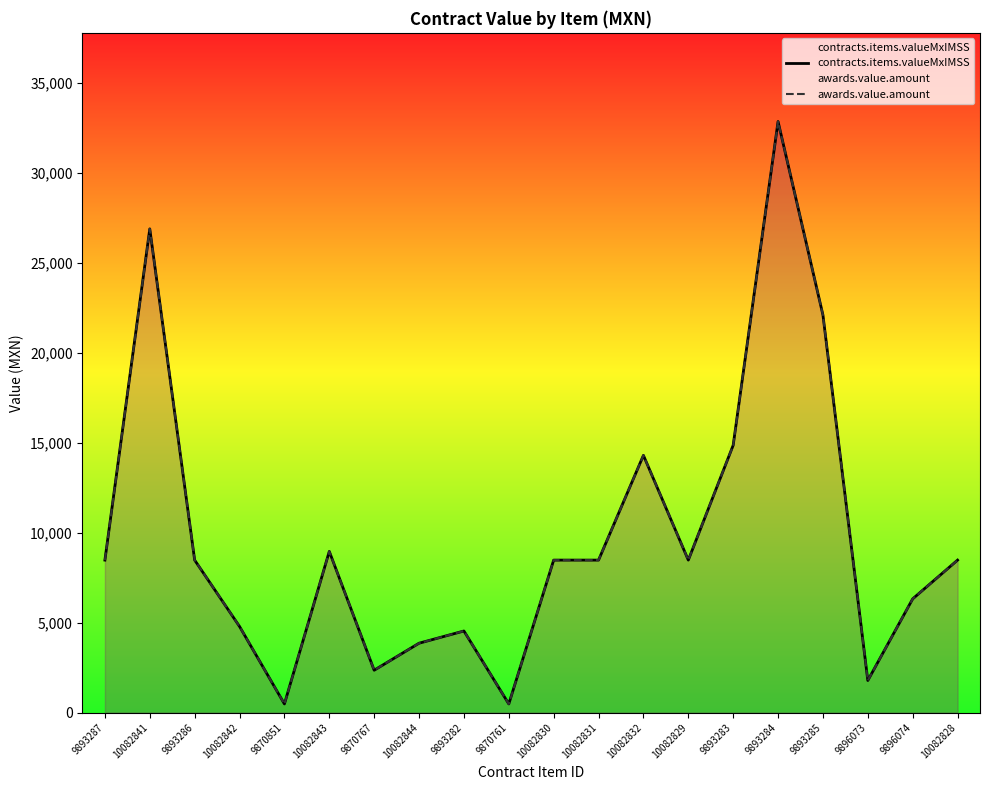

Reading right to left, what are all the values shown in this chart?

contracts.items.valueMxIMSS: 10082828=8475.0	9896074=6321.4	9896073=1785.5	9893285=22095.2	9893284=32844.2	9893283=14855.7	10082829=8475.0	10082832=14295.8	10082831=8475.0	10082830=8475.0	9870761=482.6	9893282=4536.1	10082844=3857.0	9870767=2356.5	10082843=8957.5	9870851=482.6	10082842=4787.6	9893286=8475.0	10082841=26878.6	9893287=8475.0
awards.value.amount: 10082828=8475.0	9896074=6321.4	9896073=1785.5	9893285=22095.2	9893284=32844.2	9893283=14855.7	10082829=8475.0	10082832=14295.8	10082831=8475.0	10082830=8475.0	9870761=482.6	9893282=4536.1	10082844=3857.0	9870767=2356.5	10082843=8957.5	9870851=482.6	10082842=4787.6	9893286=8475.0	10082841=26878.6	9893287=8475.0